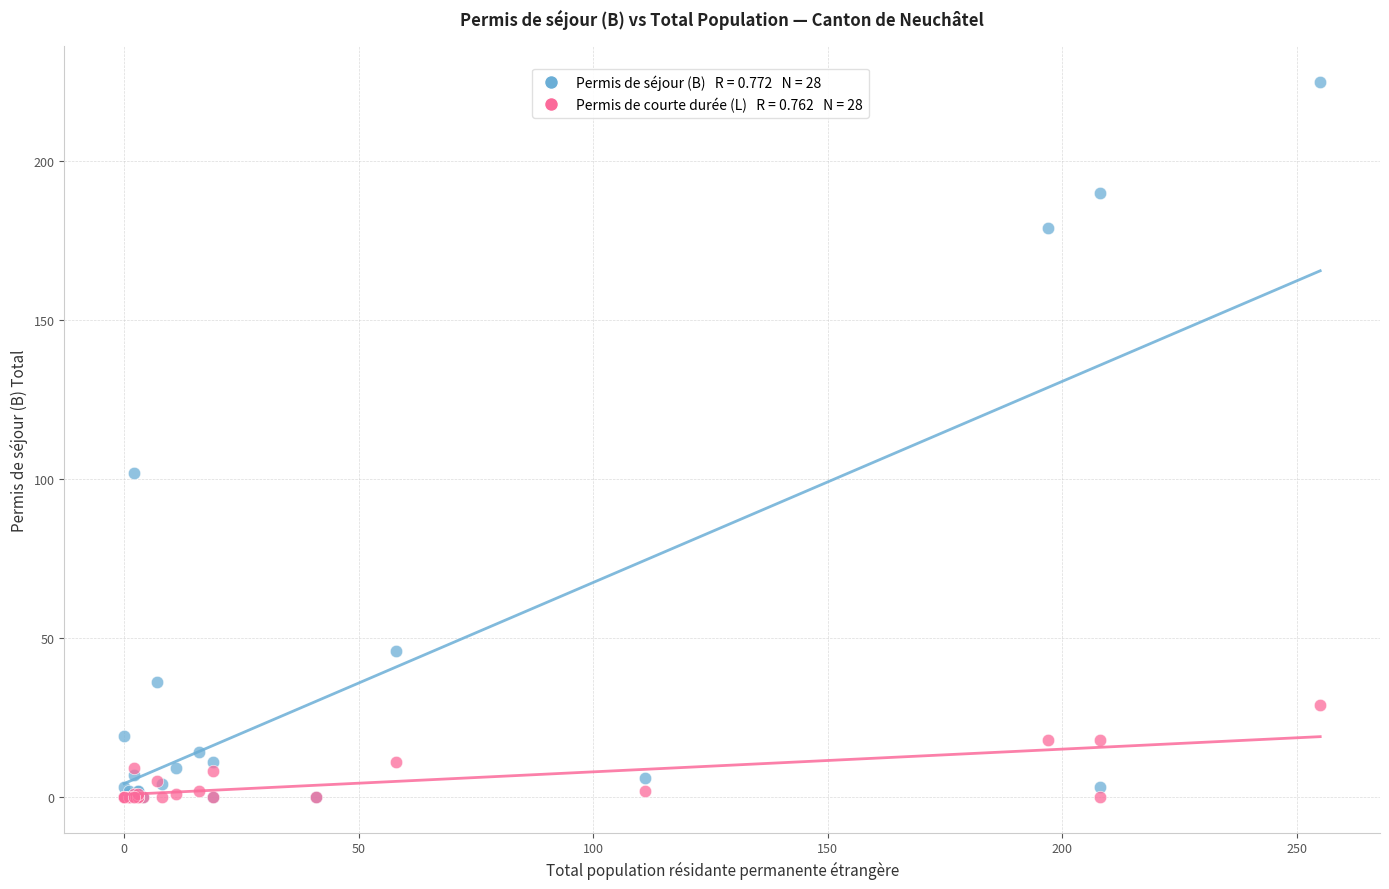

Across all series, what Y value is closest to 112?

102